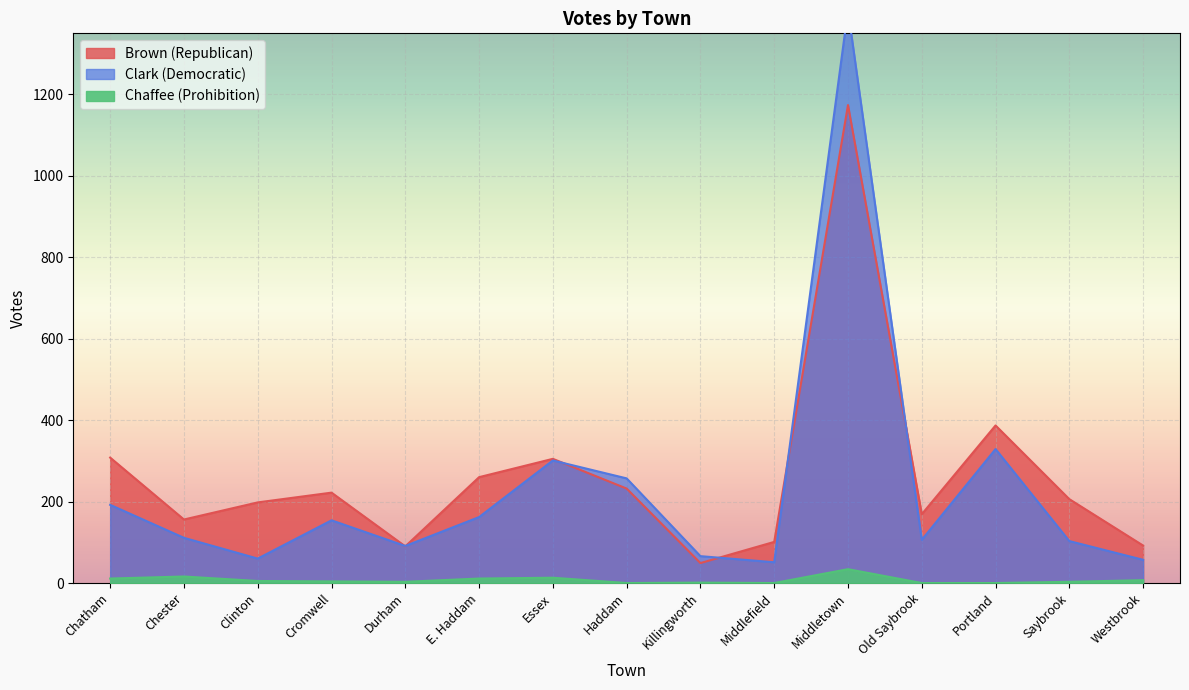

Reading left to right, extract all data points from this chart.

BrownRepublican: 308	156	198	222	90	260	305	232	49	101	1174	169	387	206	92
ClarkDemocratic: 192	111	60	154	91	162	301	257	66	51	1407	106	329	103	57
ChaffeeProhibition: 11	16	5	4	3	11	13	0	1	0	34	0	0	3	7